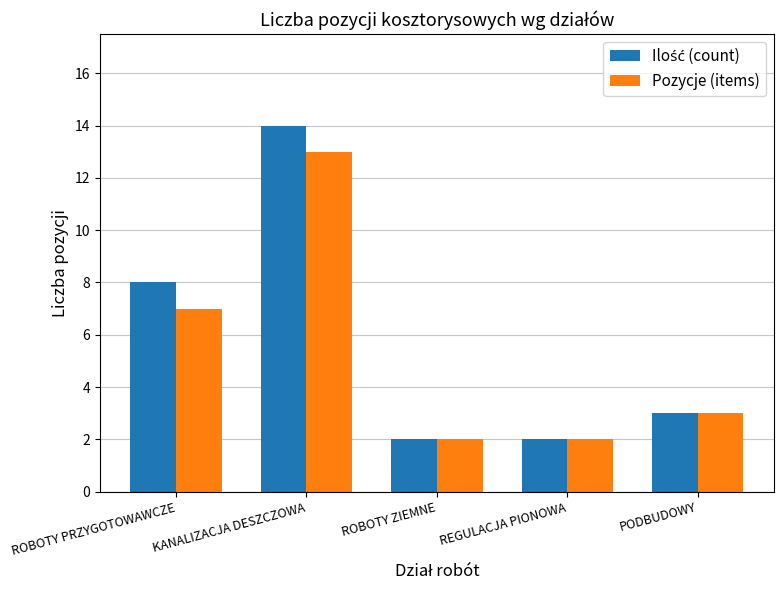

What is the total value across all series at ROBOTY ZIEMNE?

4